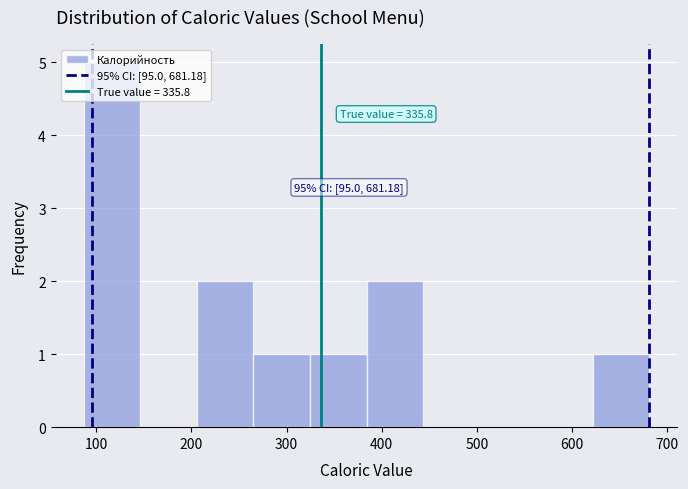

Over which range of the x-axis is the bar tallest?

90 to 150